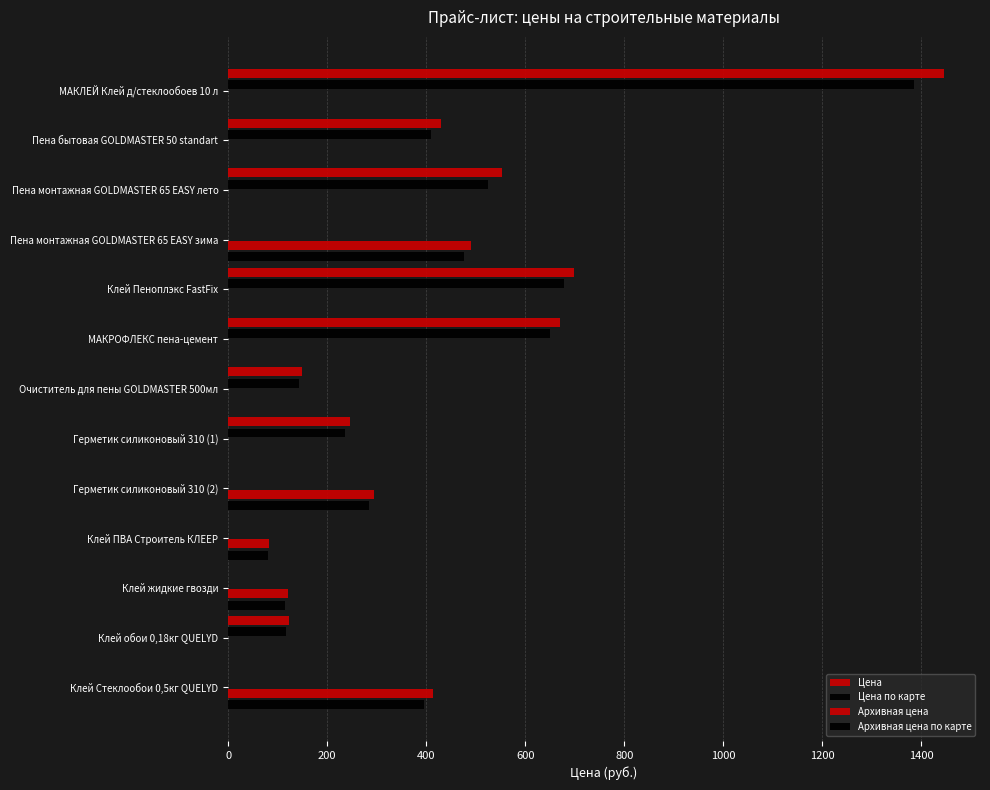

How many data points in Архивная цена по карте are above 0?

5